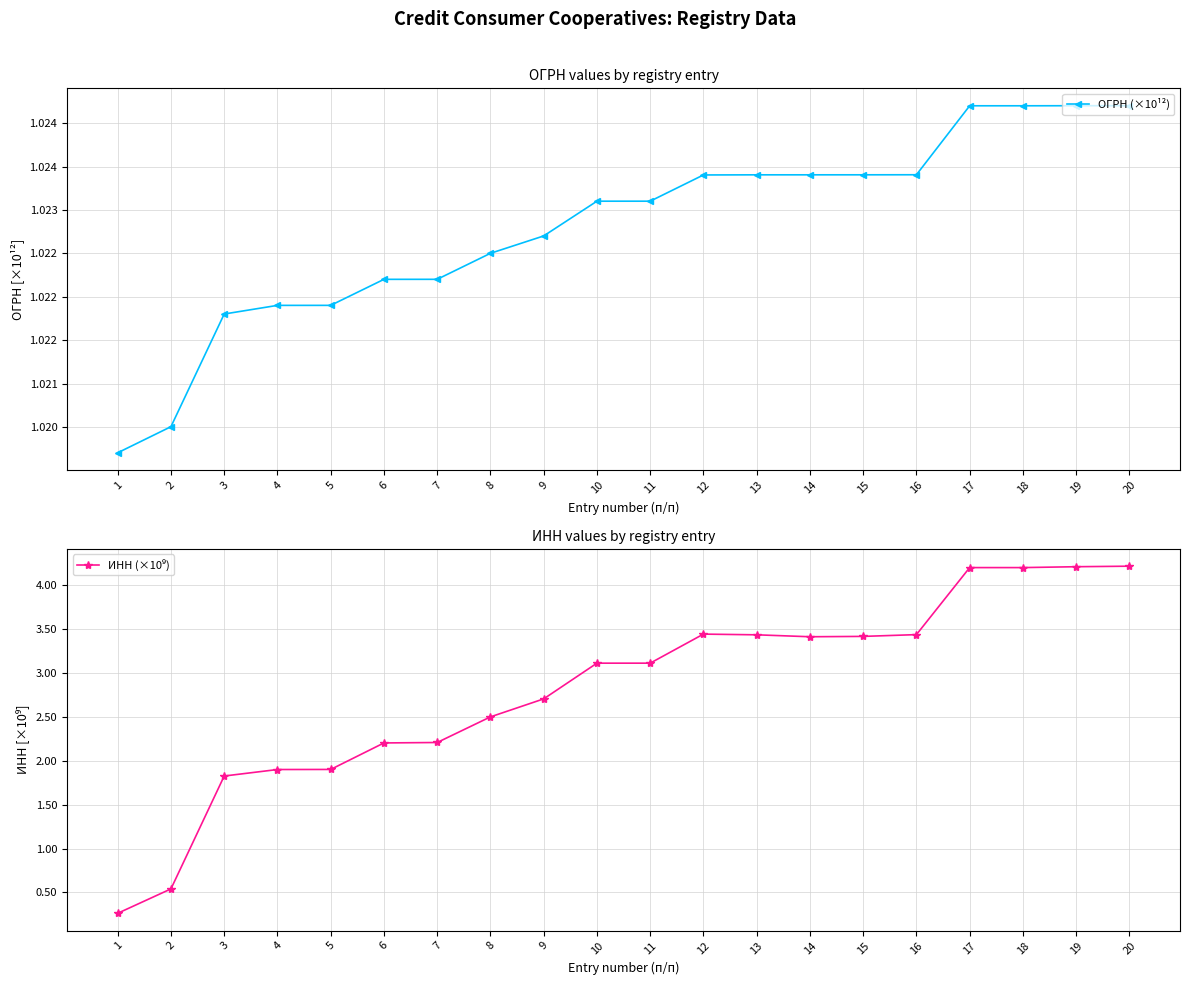

Count the ОГРН (×10¹²) values in the range 1 to 2.

20